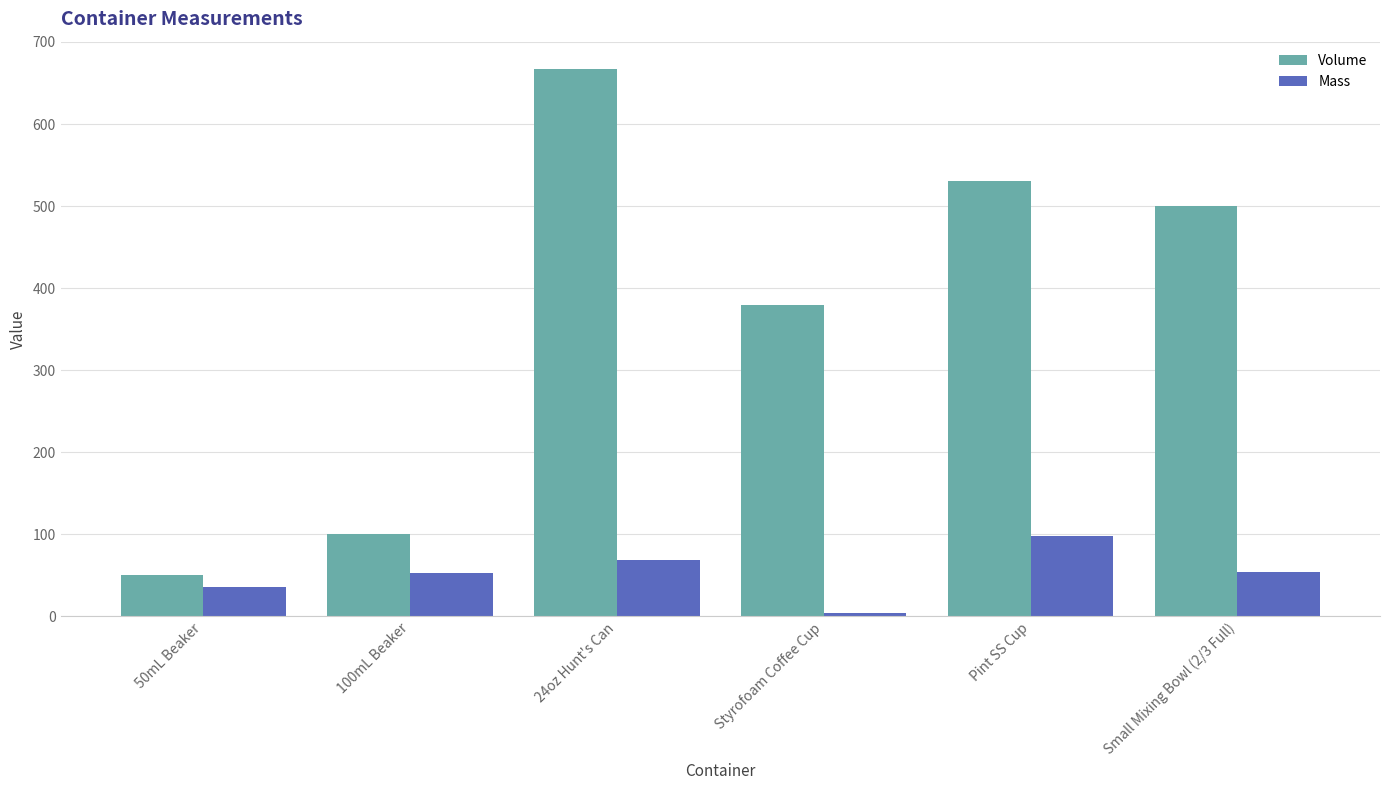

List the series in order of their peak value, lowest first.

Mass, Volume